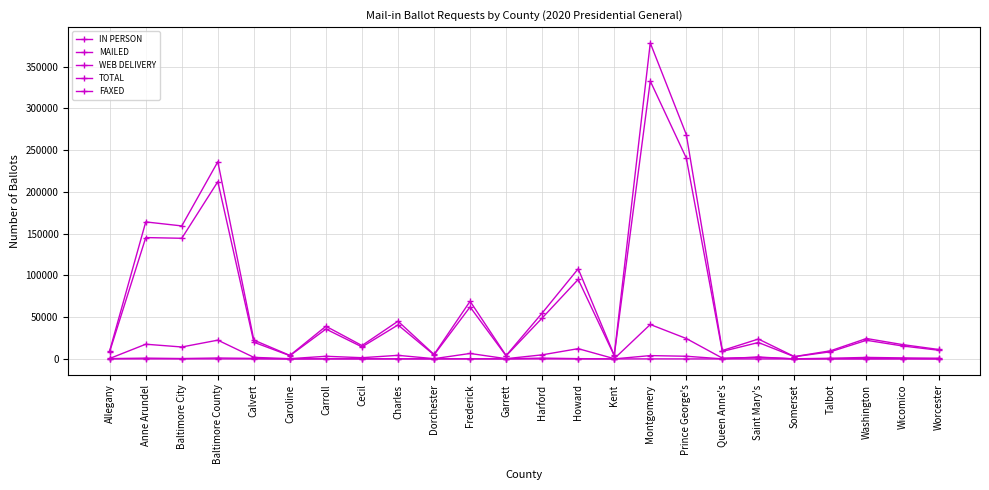

How many data points does each series have?

24